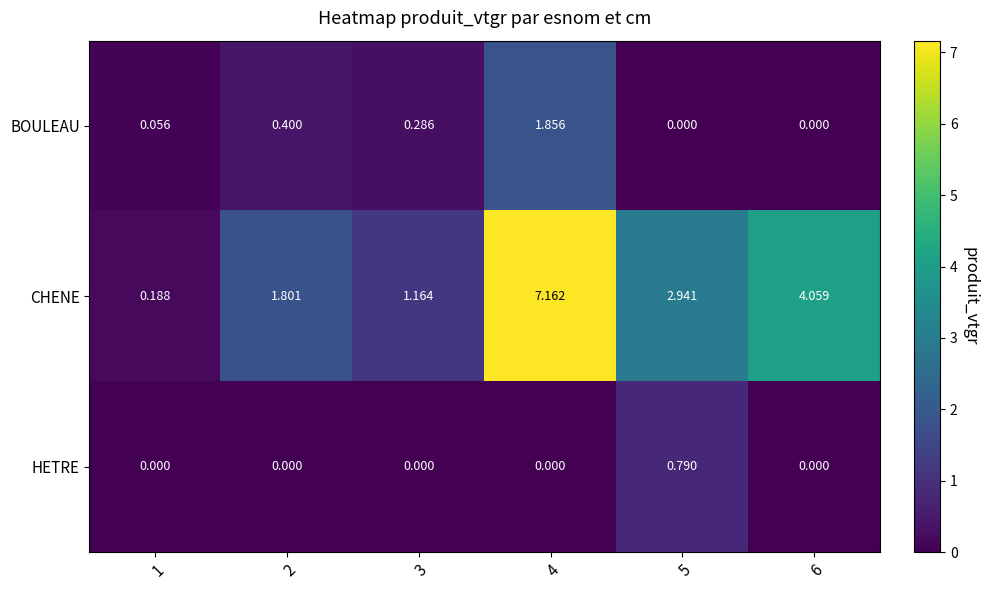

Between 2 and 6, which series saw the biggest shift?

CHENE